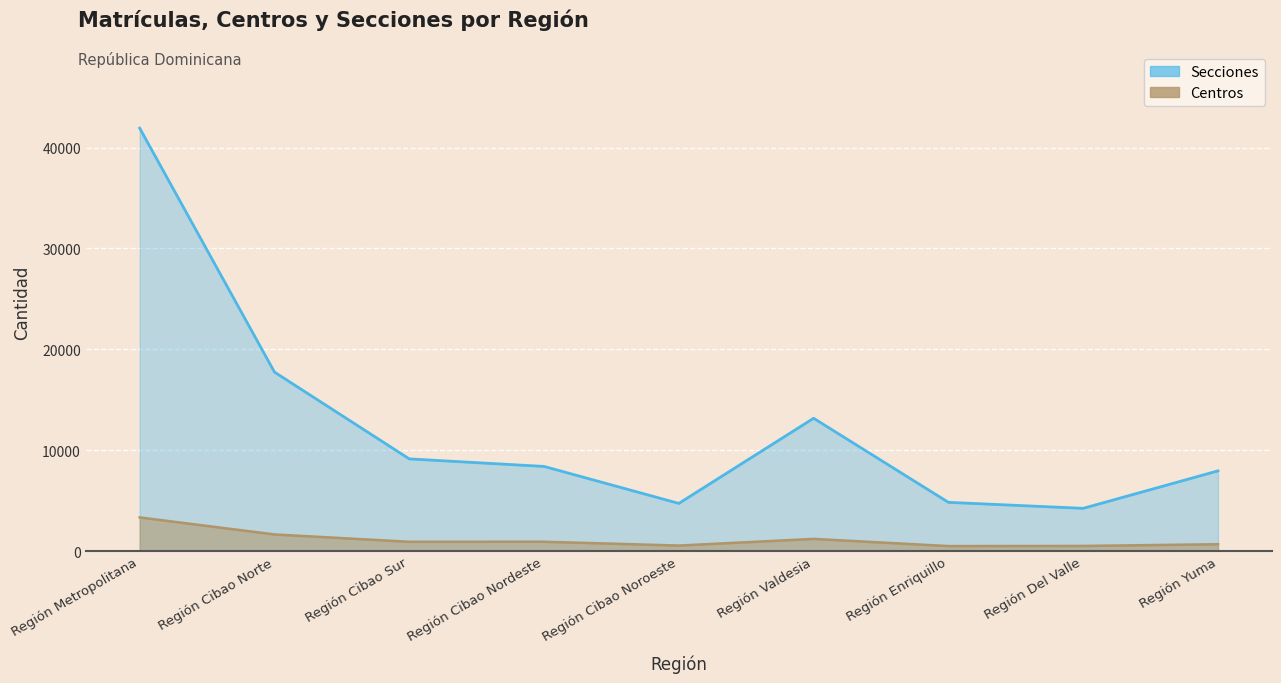

True or false: Secciones and Centros cross at least once.

False